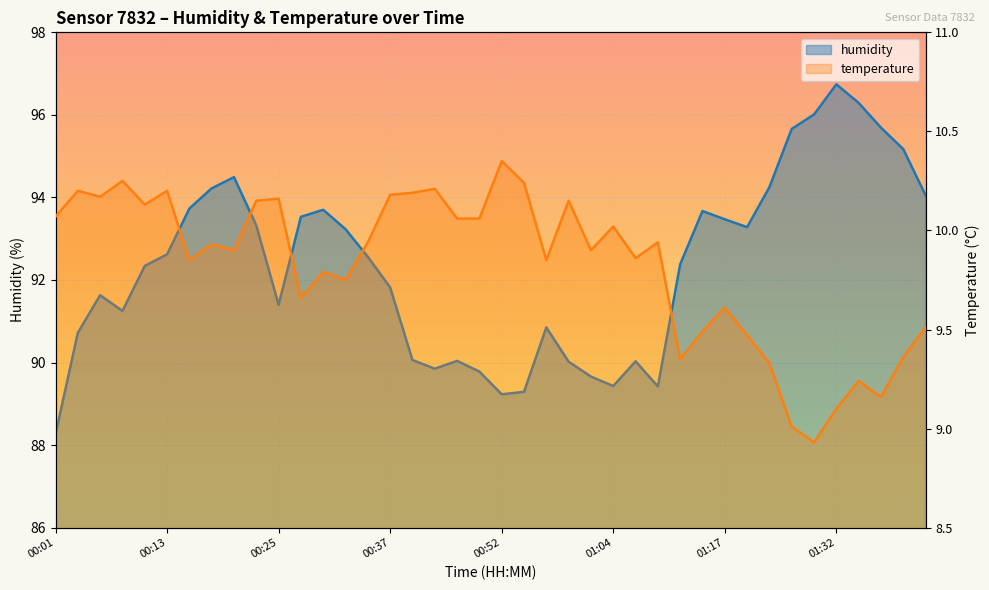

Is it true that humidity equals 149.7 at 01:37?

False